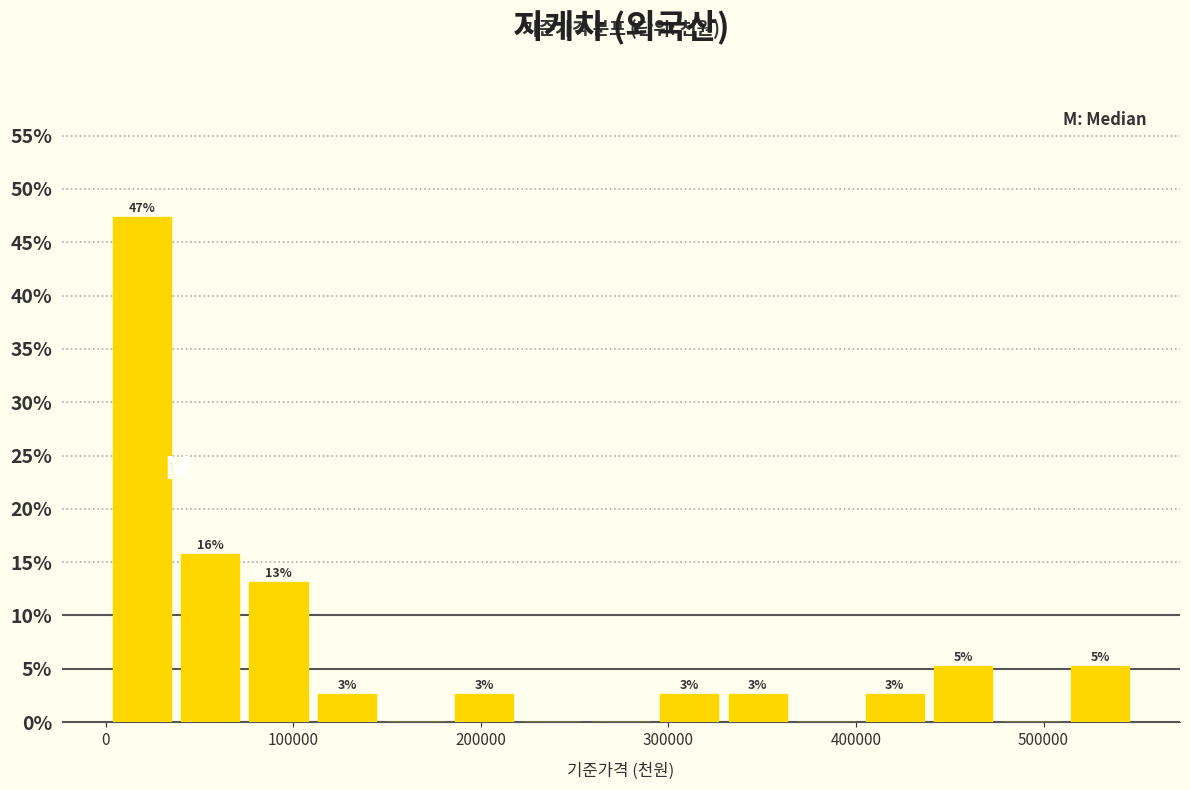

Around what value on the x-axis is the tallest bar? Give the approximate position of its centre, as read against the axis.

20000